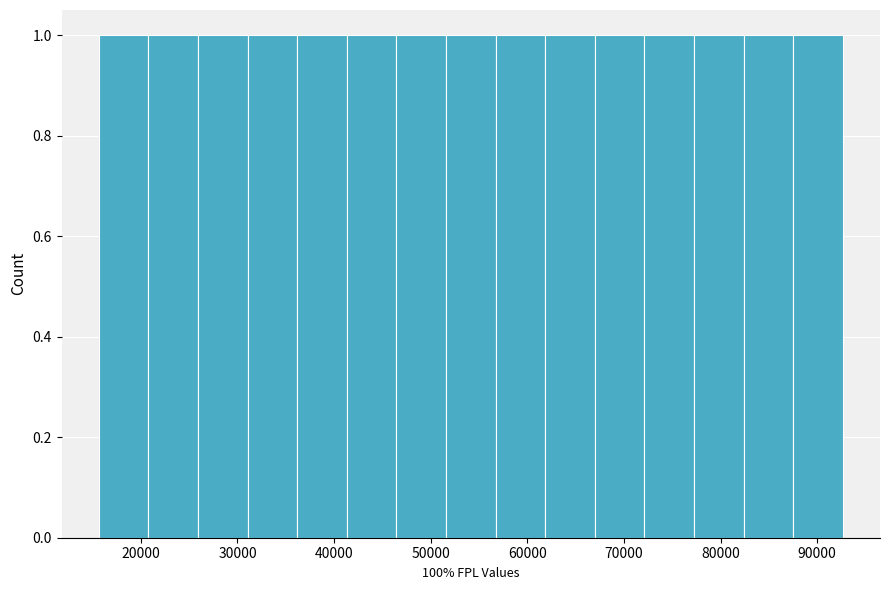

Reading left to right, list every bar in this chart as the range it spans on the x-axis followed by its height. Neither the bar edges nor the heights are printed on the chart, so give them approximately, as read against the axes.

16000 to 21000: 1
21000 to 26000: 1
26000 to 31000: 1
31000 to 36000: 1
36000 to 41000: 1
41000 to 46000: 1
46000 to 52000: 1
52000 to 57000: 1
57000 to 62000: 1
62000 to 67000: 1
67000 to 72000: 1
72000 to 77000: 1
77000 to 82000: 1
82000 to 88000: 1
88000 to 93000: 1